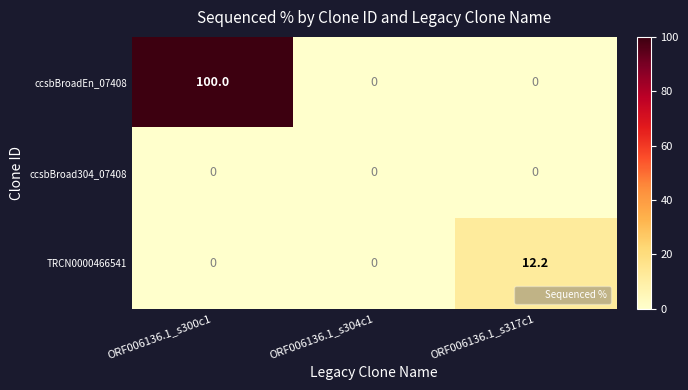

Rank the series by their maximum value, from lowest to highest.

ccsbBroad304_07408, TRCN0000466541, ccsbBroadEn_07408